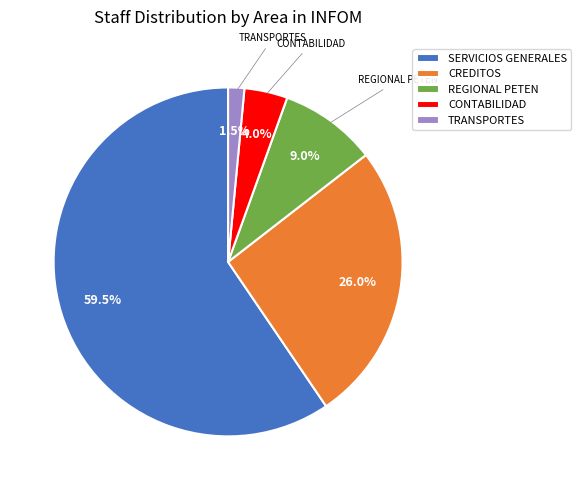

Rank the categories by value from lowest to highest.

TRANSPORTES, CONTABILIDAD, REGIONAL PETEN, CREDITOS, SERVICIOS GENERALES